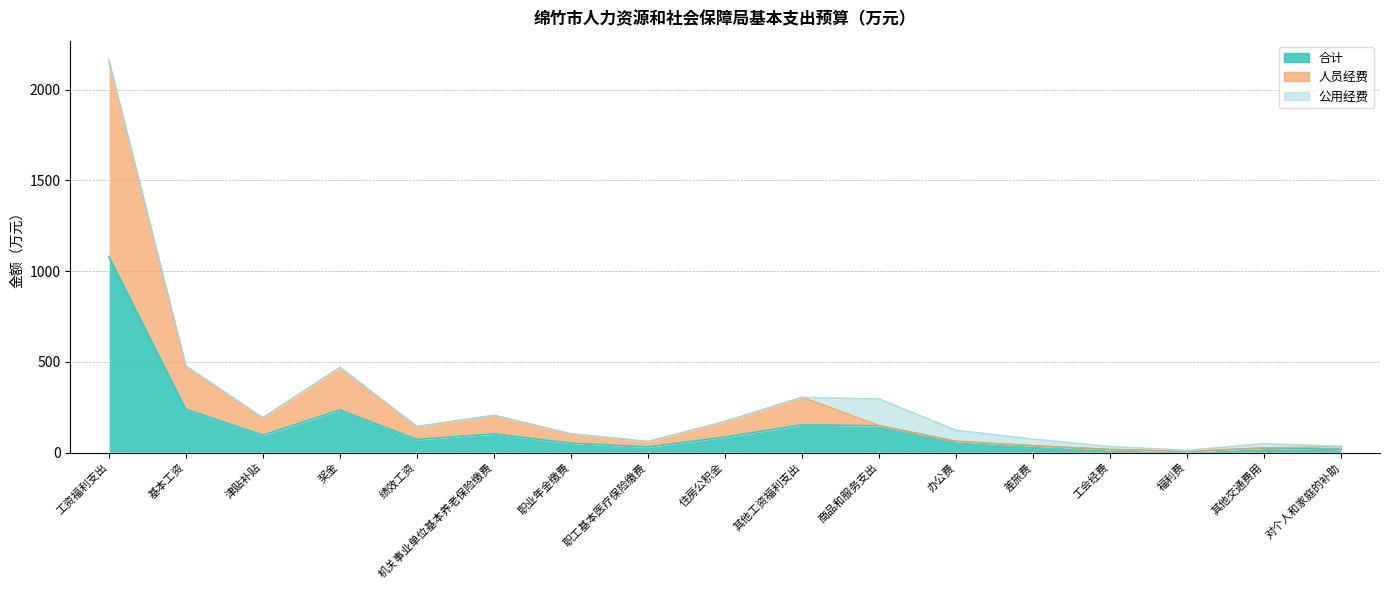

True or false: 合计 and 人员经费 intersect in this chart.

False